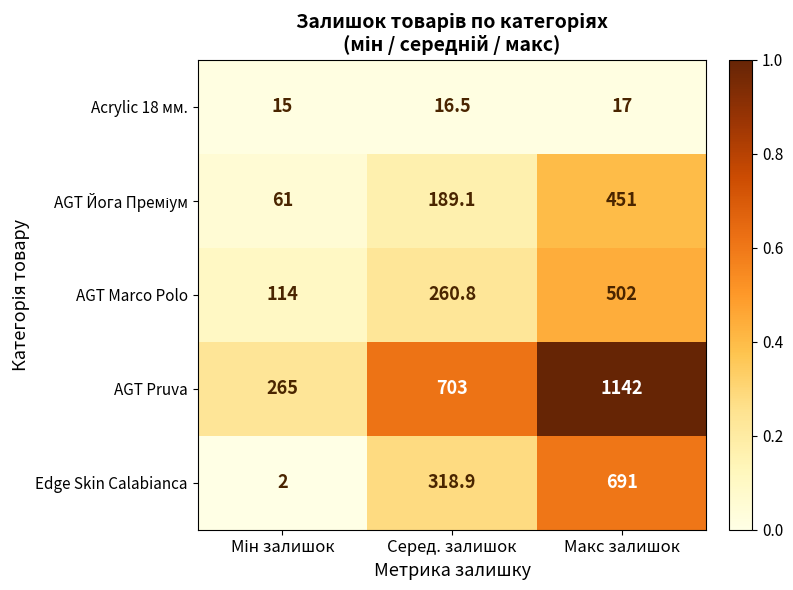

At which category is the sum across all series the highest?

Макс залишок